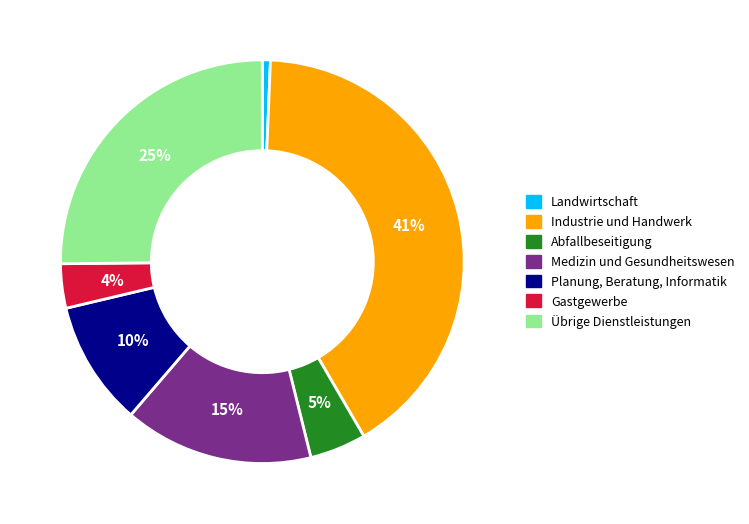

To the nearest percent, what portion does Abfallbeseitigung represent?

5%